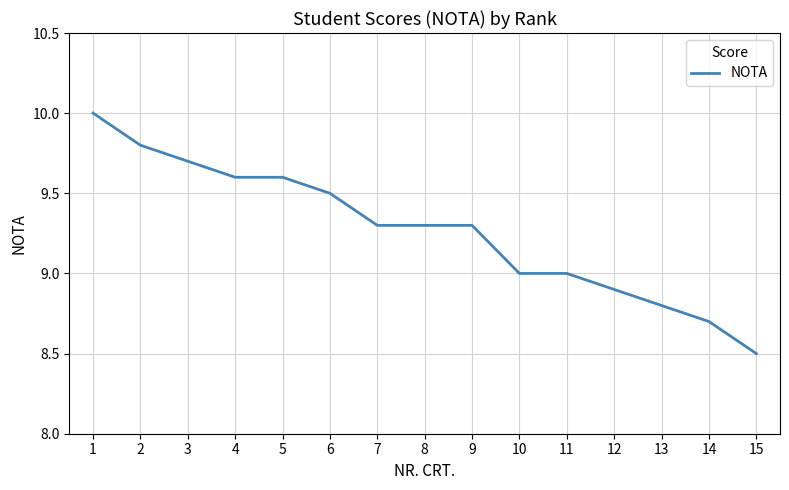

What is the sum of the values at 4 and 3?

19.3